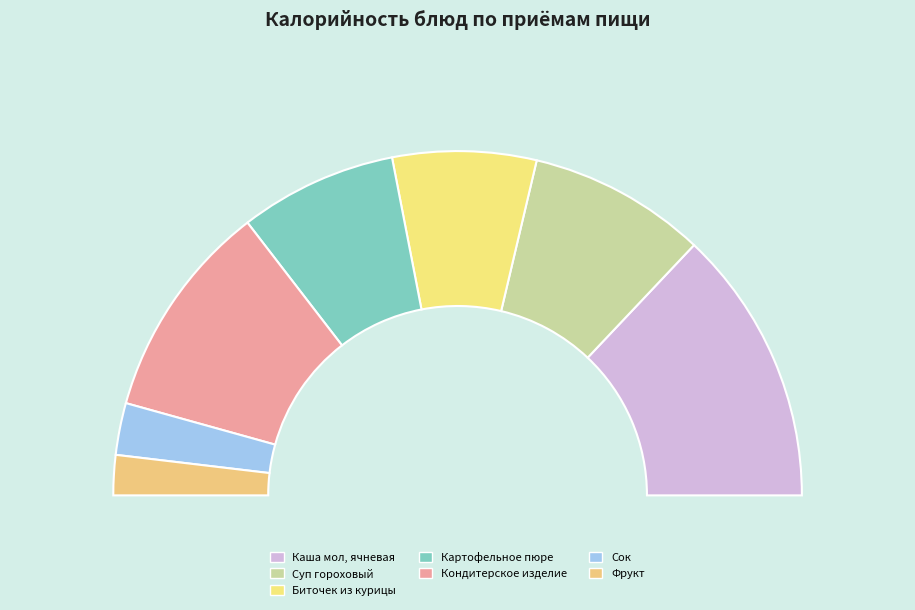

What is the total percentage of Картофельное пюре and Фрукт?

18.5%